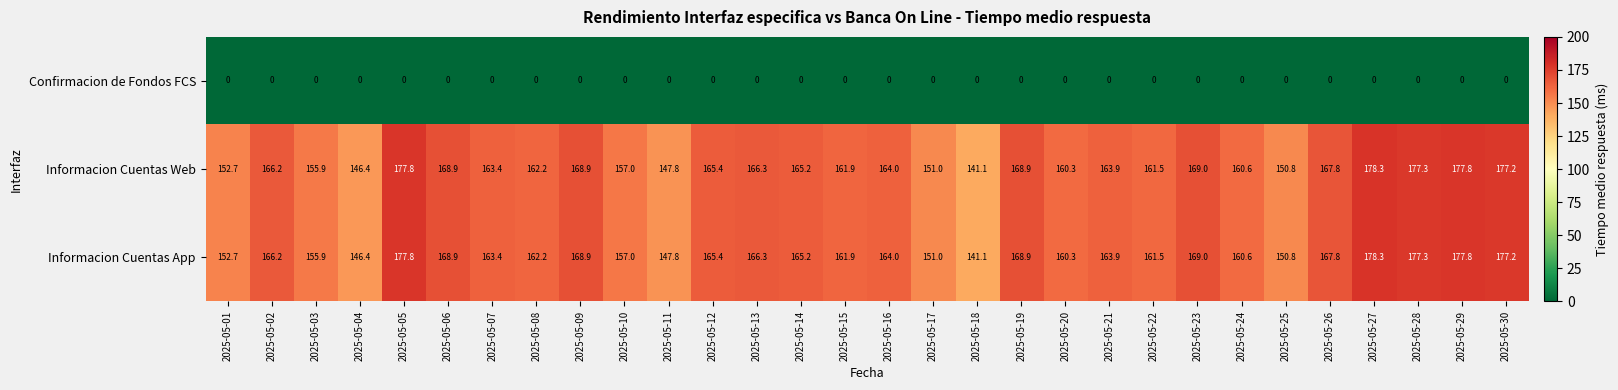

At which label does Informacion Cuentas Web reach its minimum?

2025-05-18